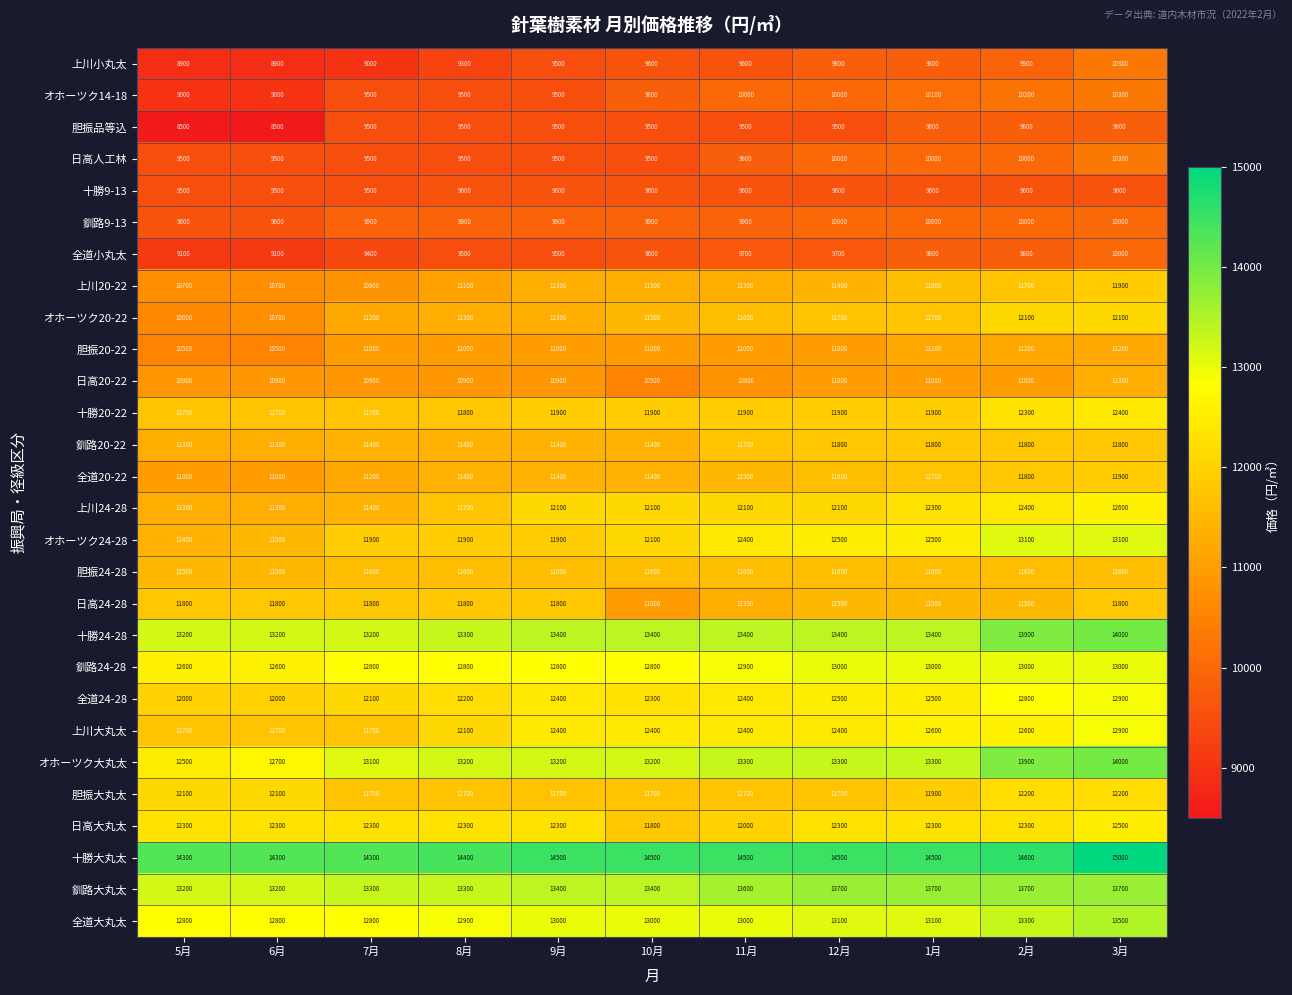

Between 5月 and 6月, which series saw the biggest shift?

オホーツク大丸太